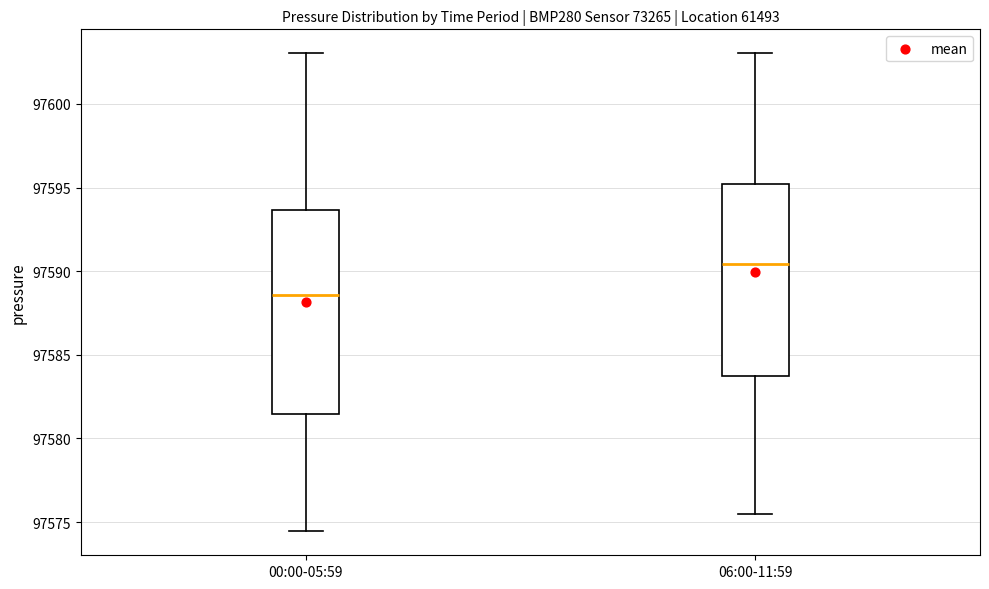

Where is the lower edge of the box for 06:00-11:59 on the y-axis? The values are not printed on the chart, so give them approximately, as read against the axis.

97583.5